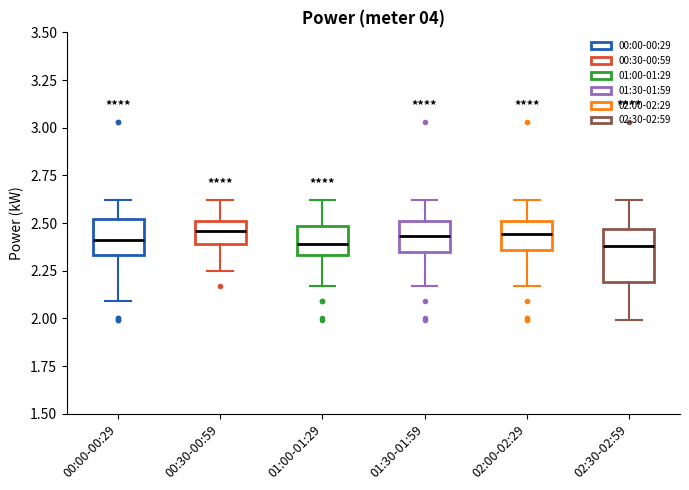

Where is the lower edge of the box for 00:30-00:59 on the y-axis? The values are not printed on the chart, so give them approximately, as read against the axis.

2.40